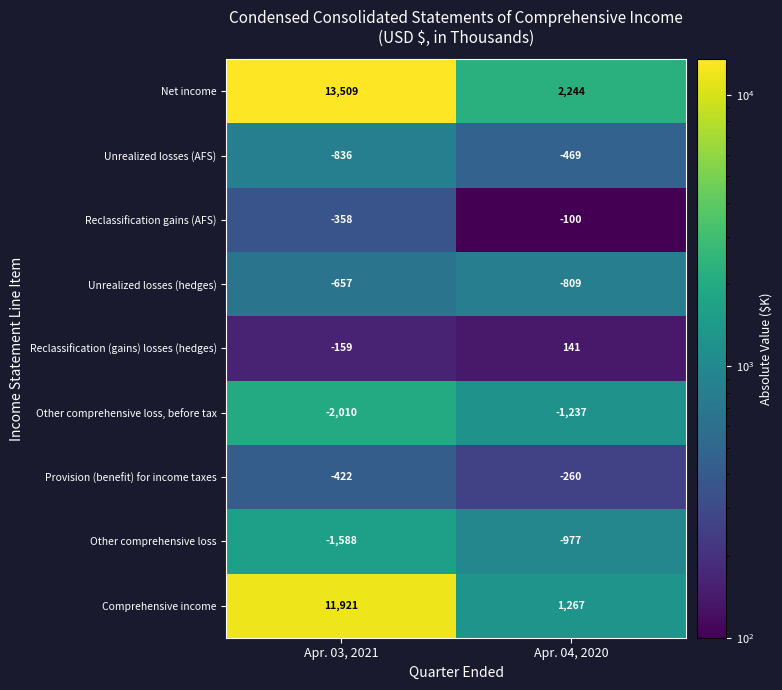

At Apr. 03, 2021, list the series in order from largest to smallest.

Net income, Comprehensive income, Reclassification (gains) losses (hedges), Reclassification gains (AFS), Provision (benefit) for income taxes, Unrealized losses (hedges), Unrealized losses (AFS), Other comprehensive loss, Other comprehensive loss, before tax